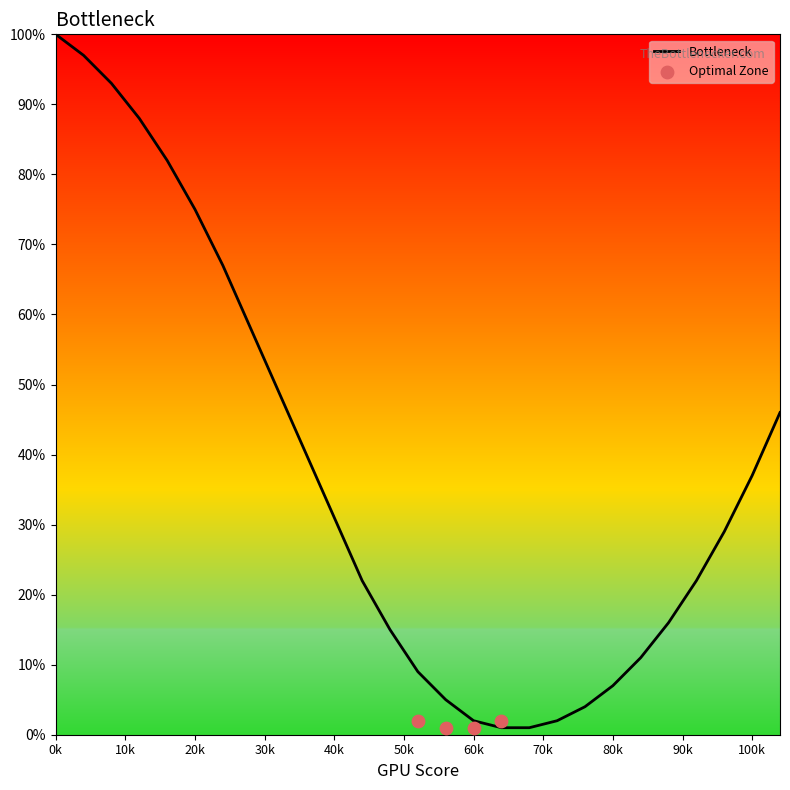

Approximately how many times larger is the value at 104 compared to 4?

0.5